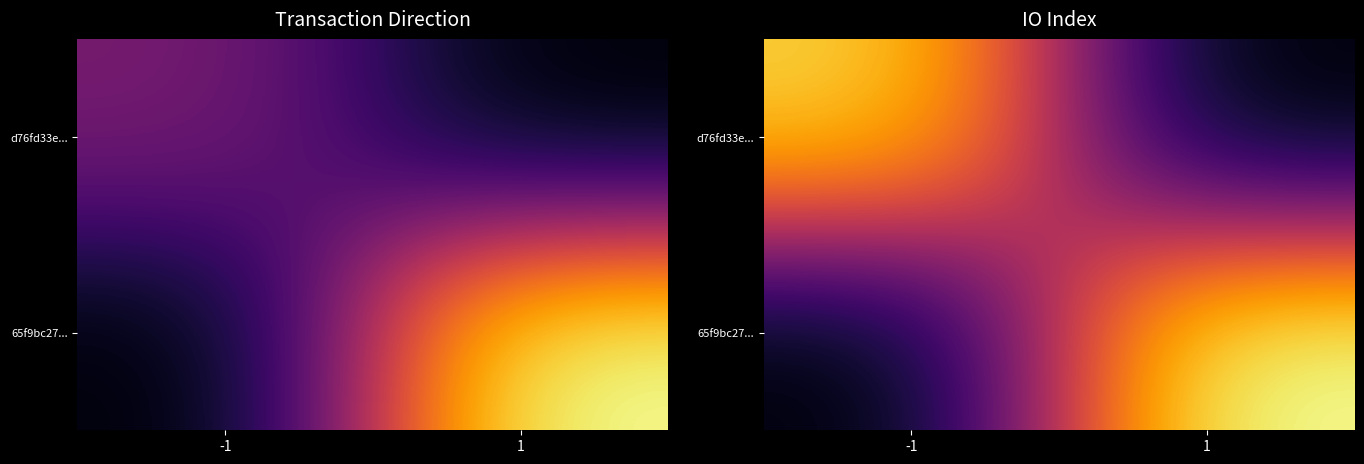

True or false: d76fd33e... has a value of -16 at 1.

False